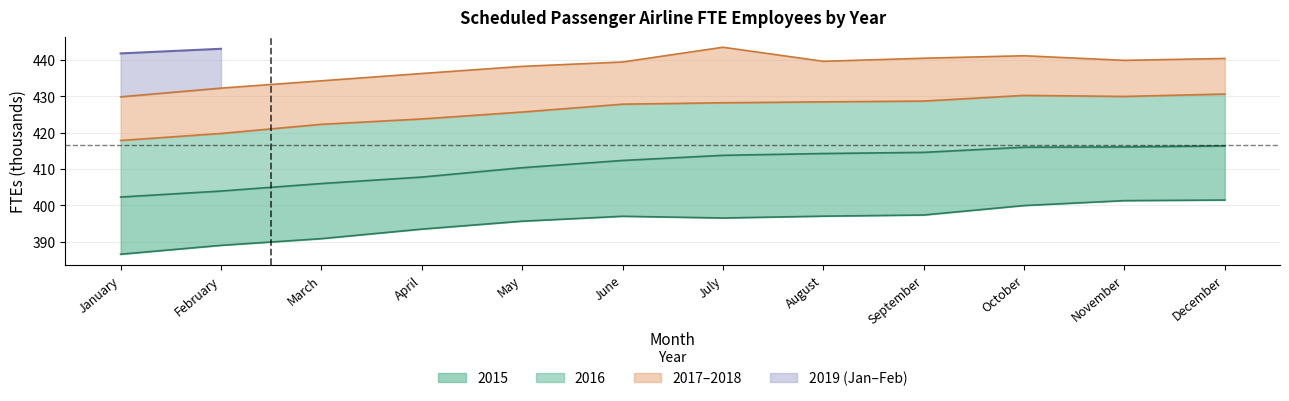

Between April and July, which is larger?

July